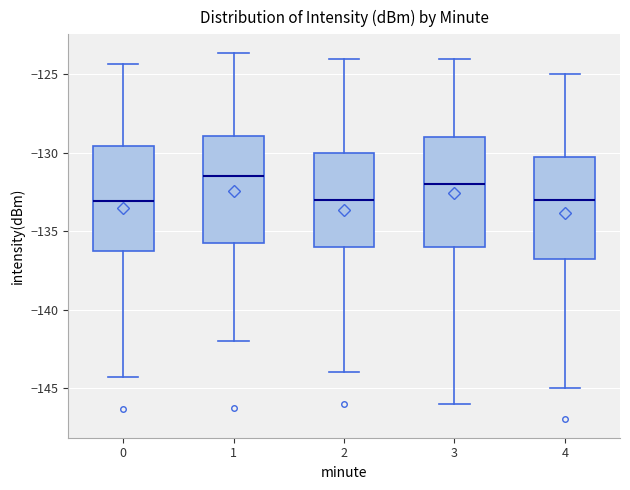

Which box has the highest median line?

1